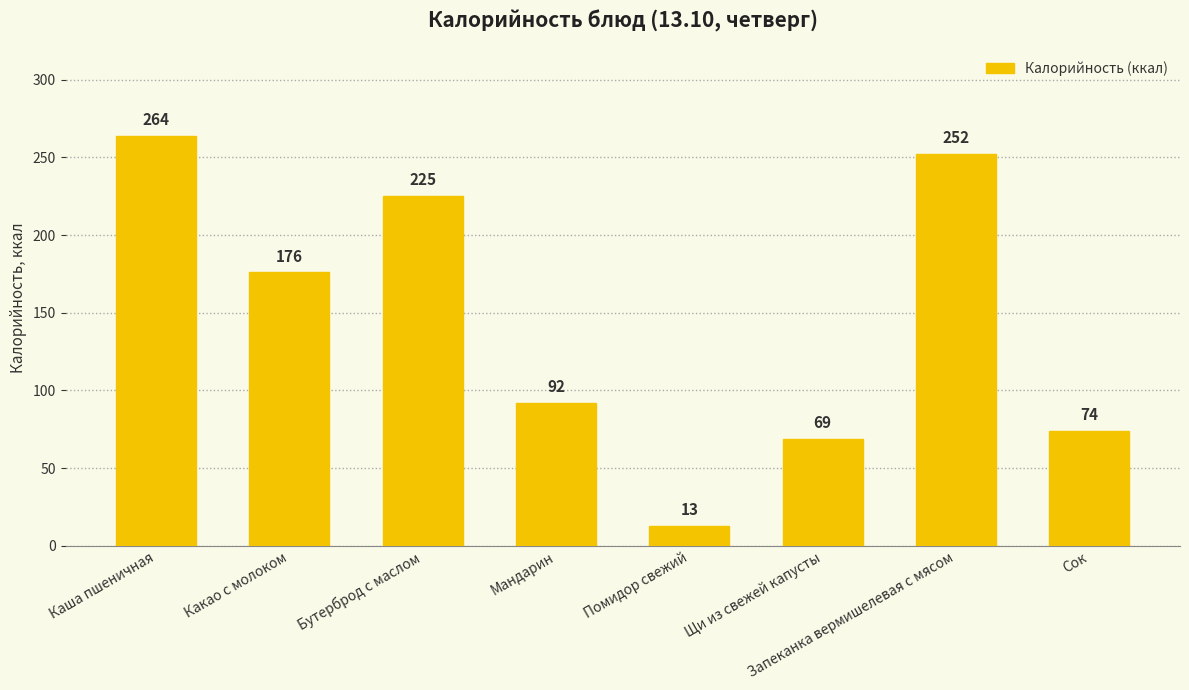

Which label corresponds to the largest value in the chart?

Каша пшеничная